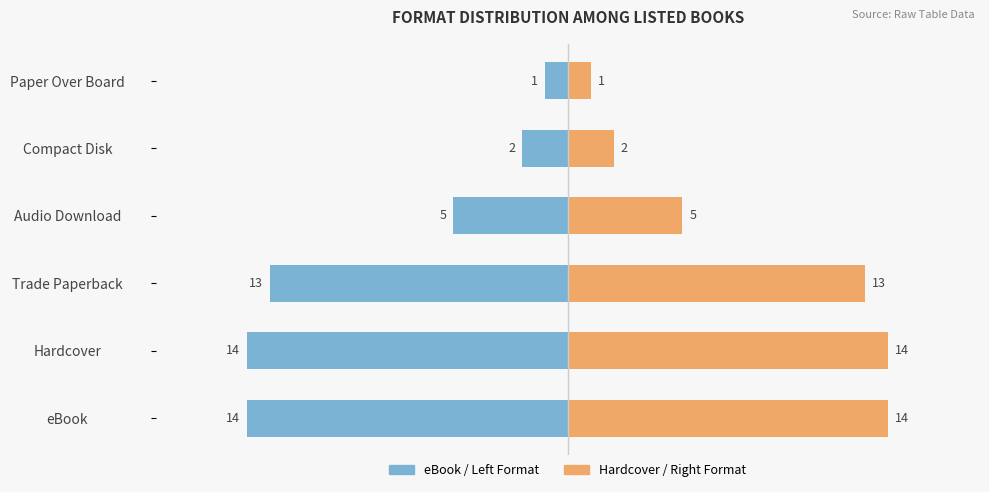

Which has a higher value, Paper Over Board or Audio Download?

Paper Over Board